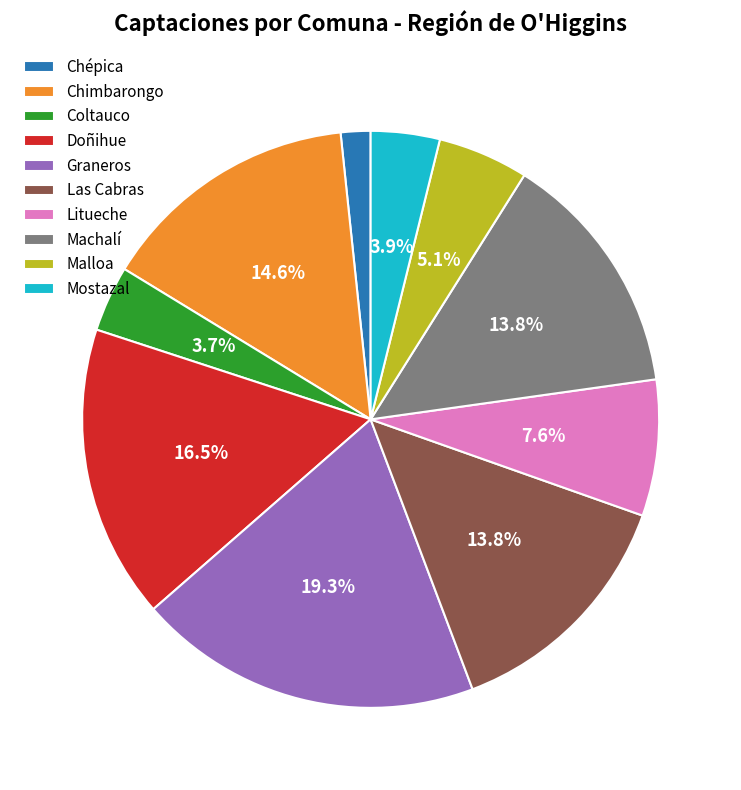

What is the largest slice in the pie chart?

Graneros